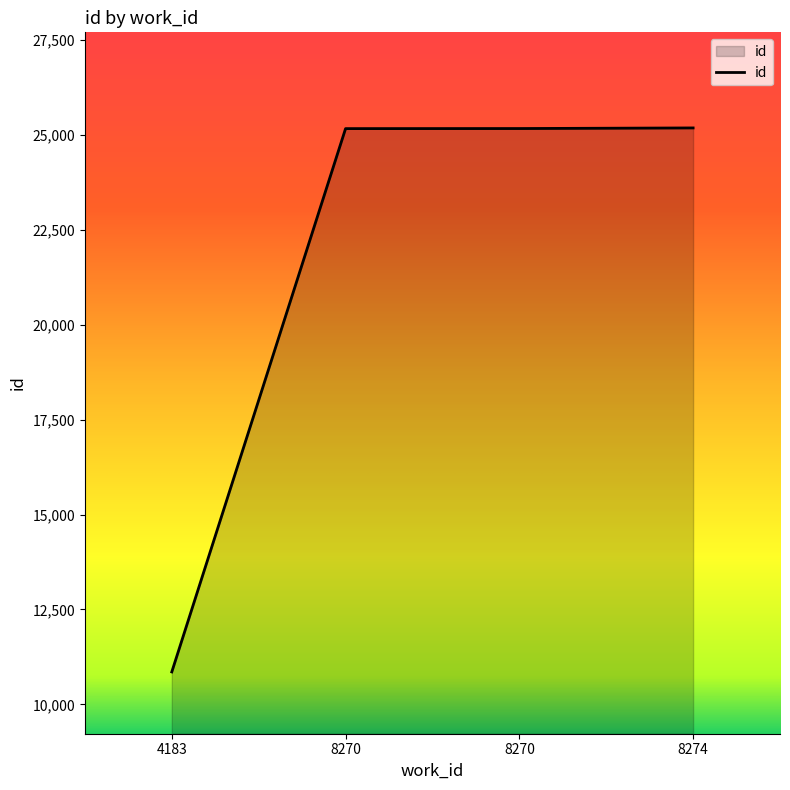

Where does the data first go above 25169?

8274